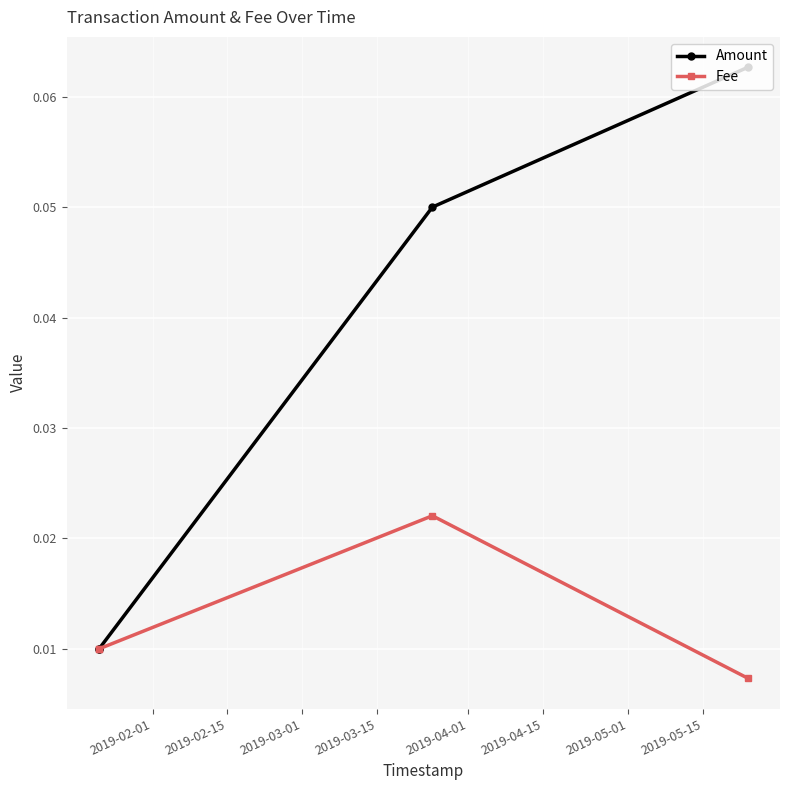

Which series has the widest spread of values?

Amount